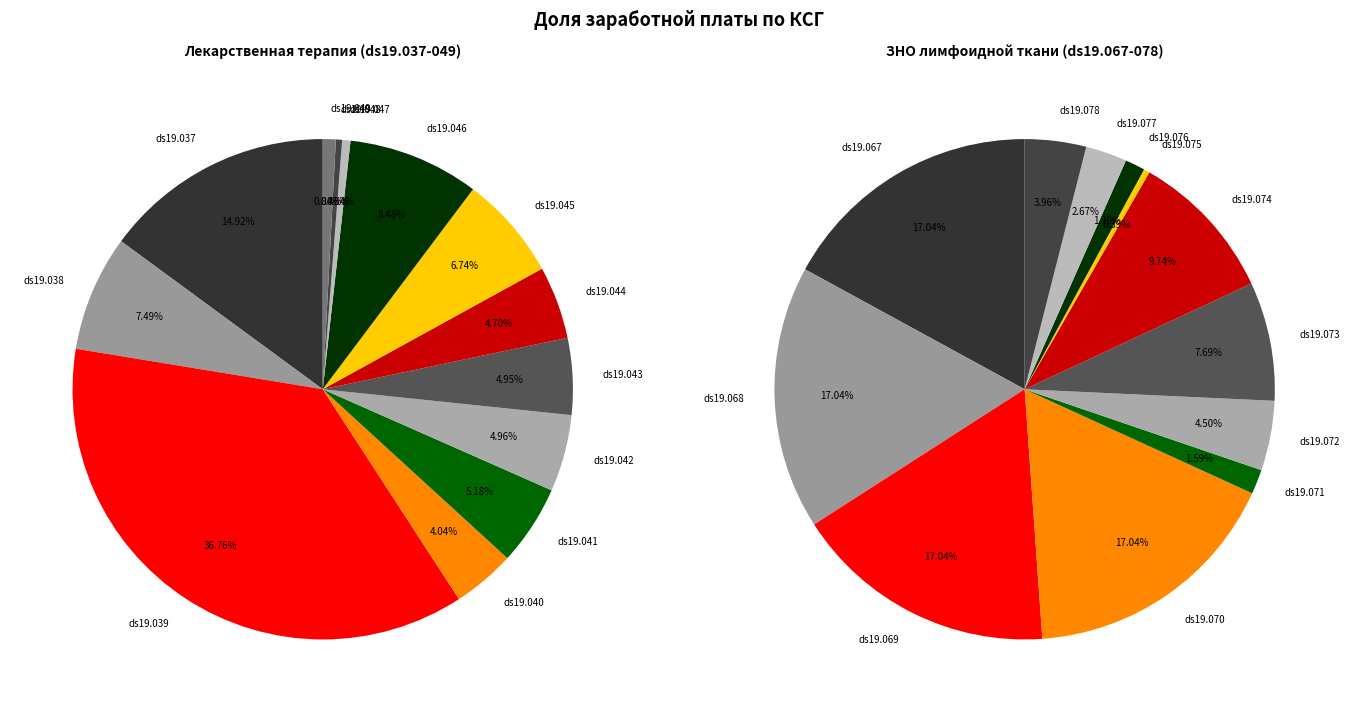

To the nearest percent, what is the combined percentage of ds19.038 and ds19.041?

13%